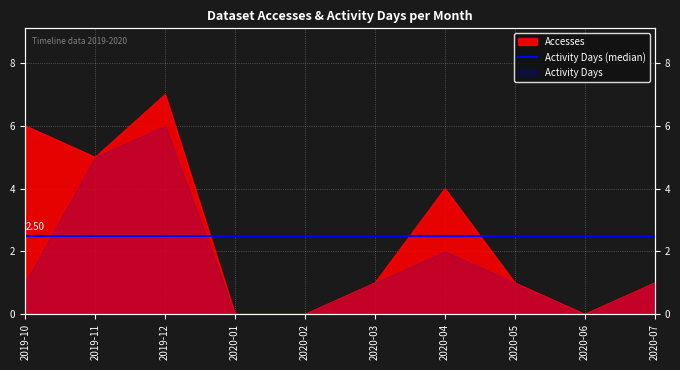

What is the approximate value at 2020-05?

1